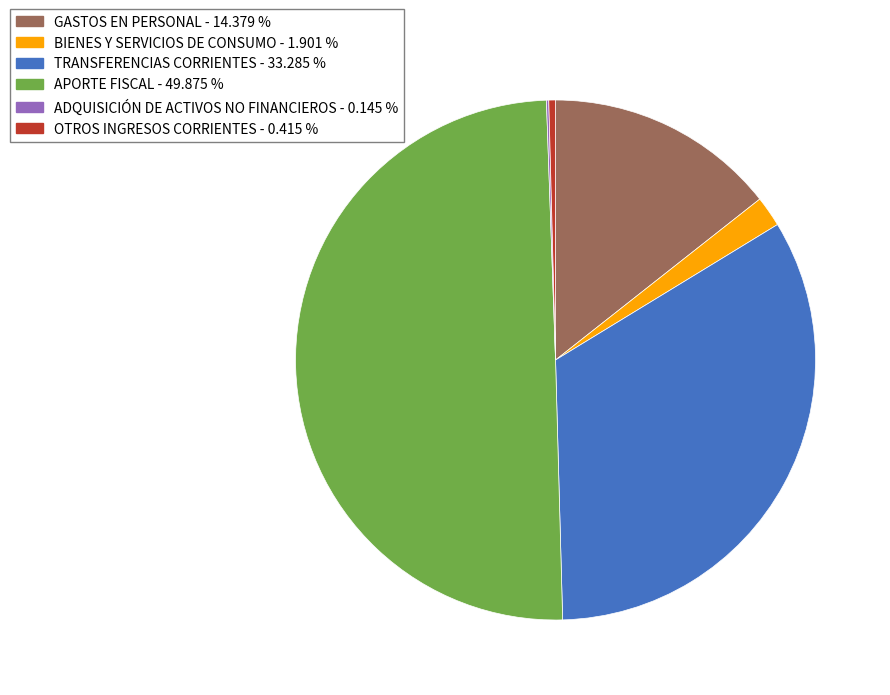

Do OTROS INGRESOS CORRIENTES and GASTOS EN PERSONAL together represent more than half of the pie?

No